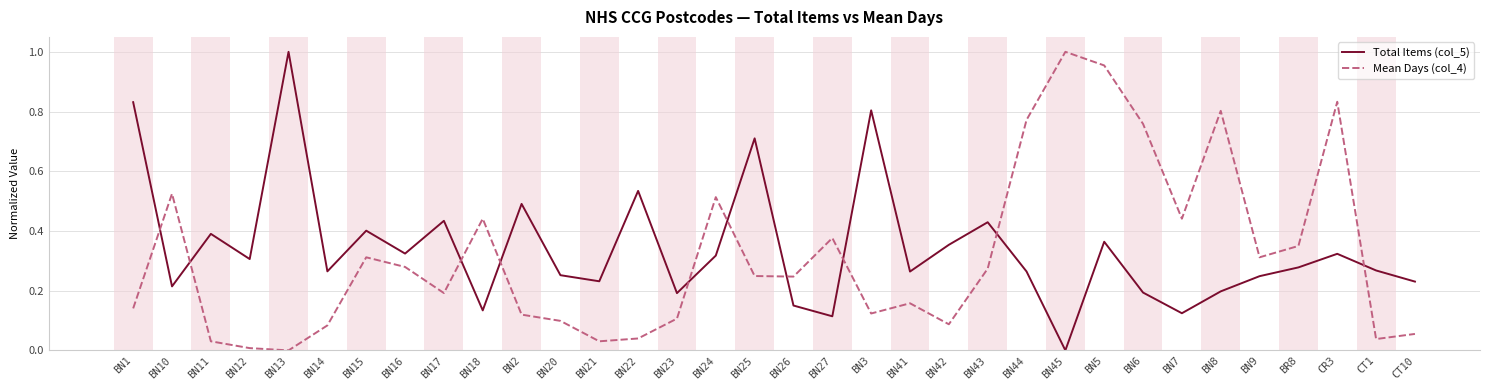

Which category has the highest value in the Total Items (col_5) series?

BN13